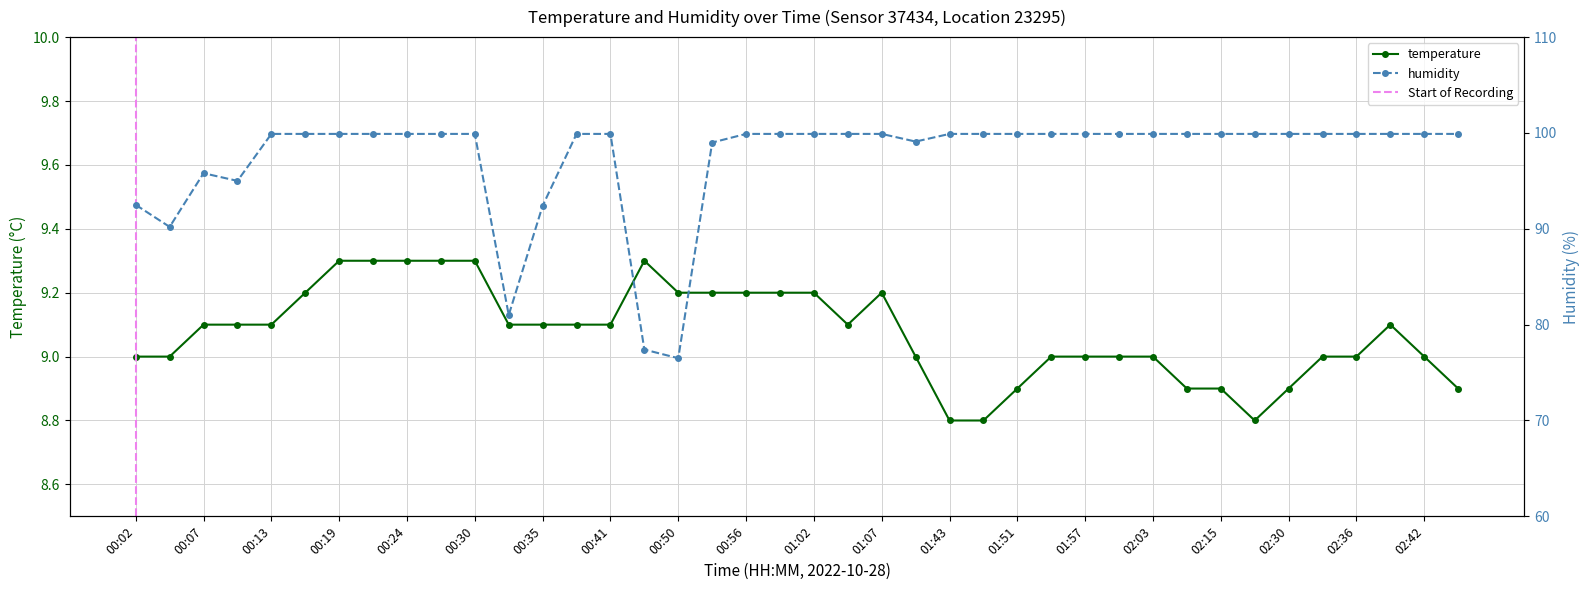

Is this an area chart (filled region under the line)?

No